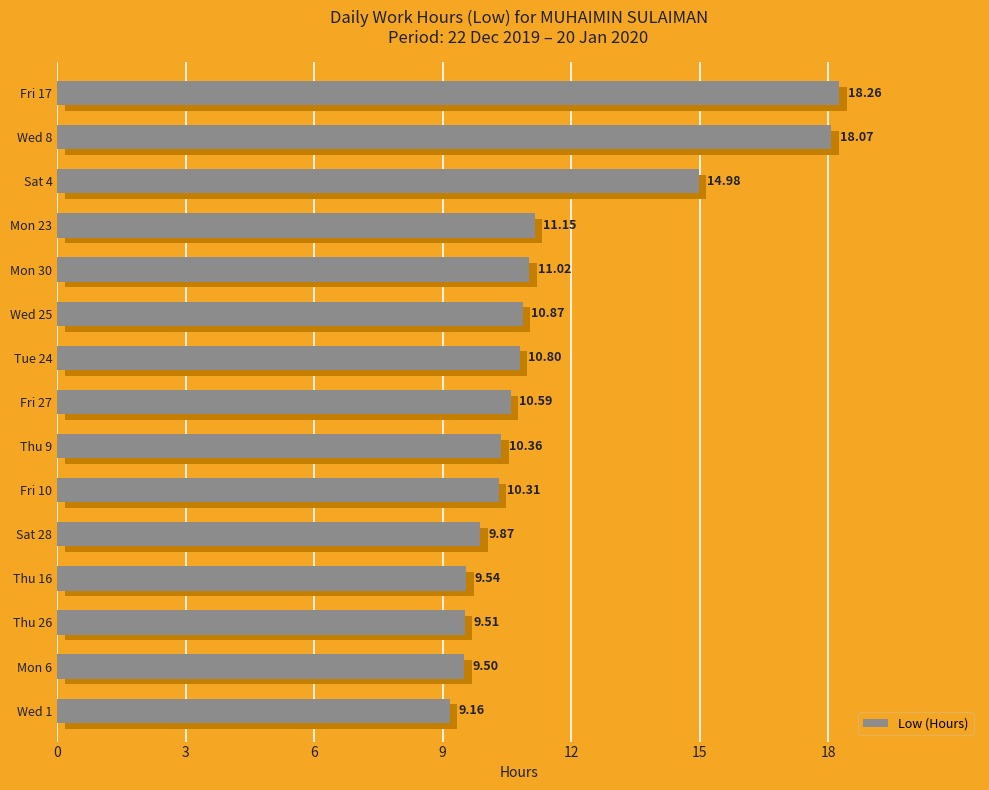

List the labels in order of value, smallest first.

Wed 1, Mon 6, Thu 26, Thu 16, Sat 28, Fri 10, Thu 9, Fri 27, Tue 24, Wed 25, Mon 30, Mon 23, Sat 4, Wed 8, Fri 17